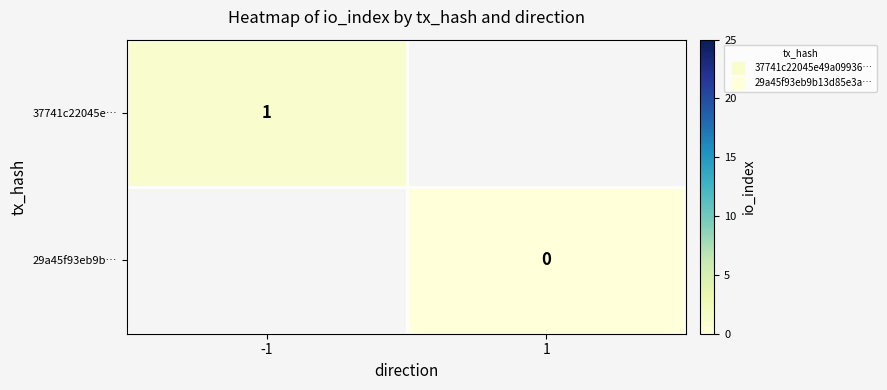

True or false: 37741c22045e… has a value of 1.0 at -1.

True